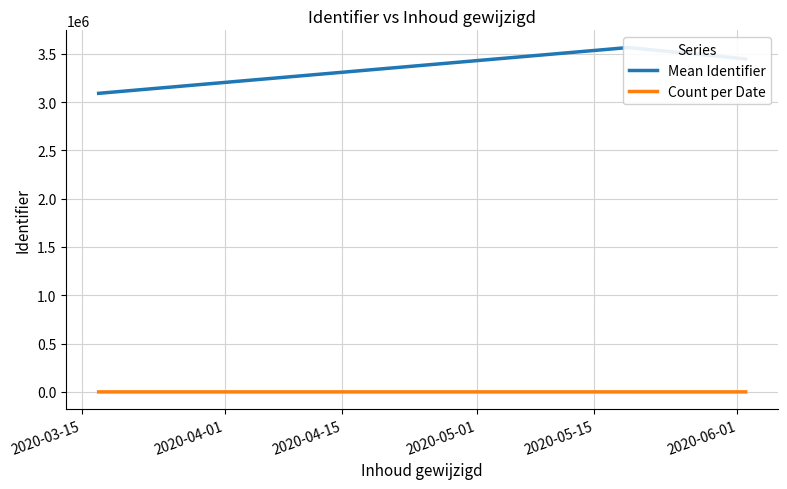

How many values in the Mean Identifier series are below 3446820?

1